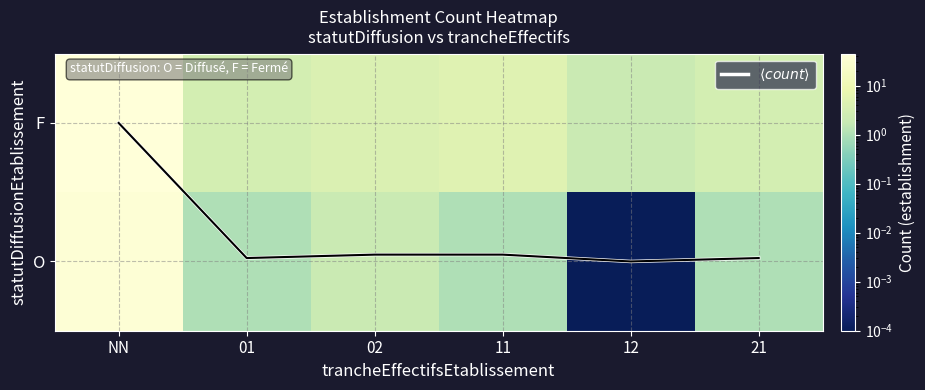

Where does the O series first go above 1?

NN